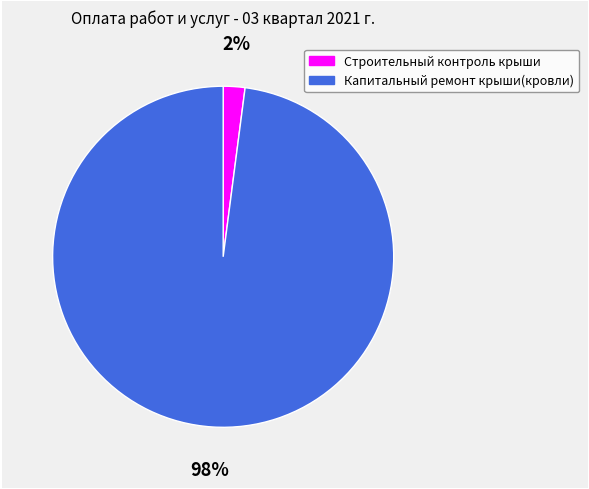

Combined, do Капитальный ремонт крыши(кровли) and Строительный контроль крыши account for over 50%?

Yes